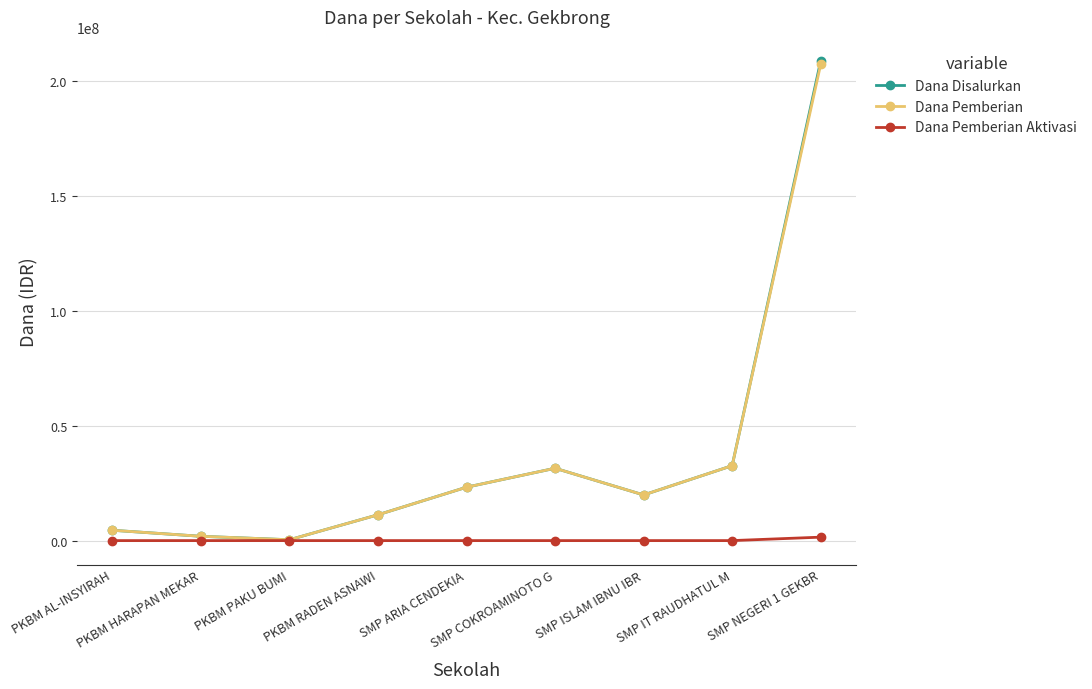

Count the number of categories in the chart.

9